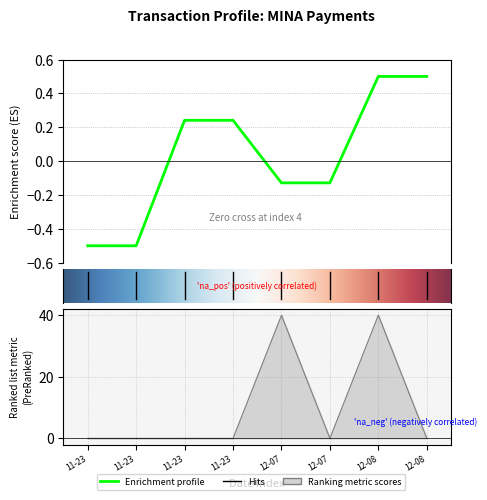

How many lines are shown in the chart?

2